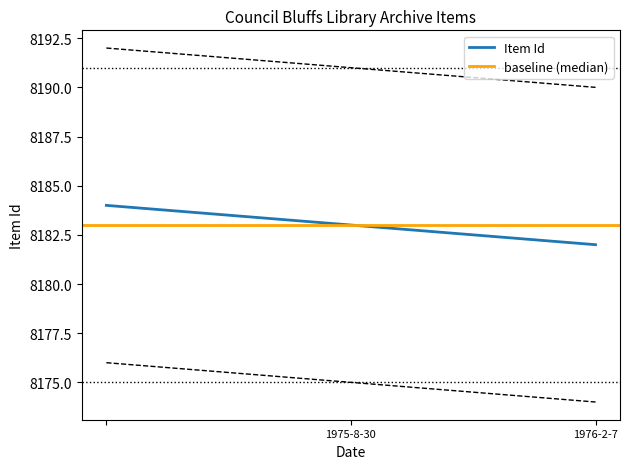

What is the sum of the values at 1976-2-7 and 1975-8-30?

16365